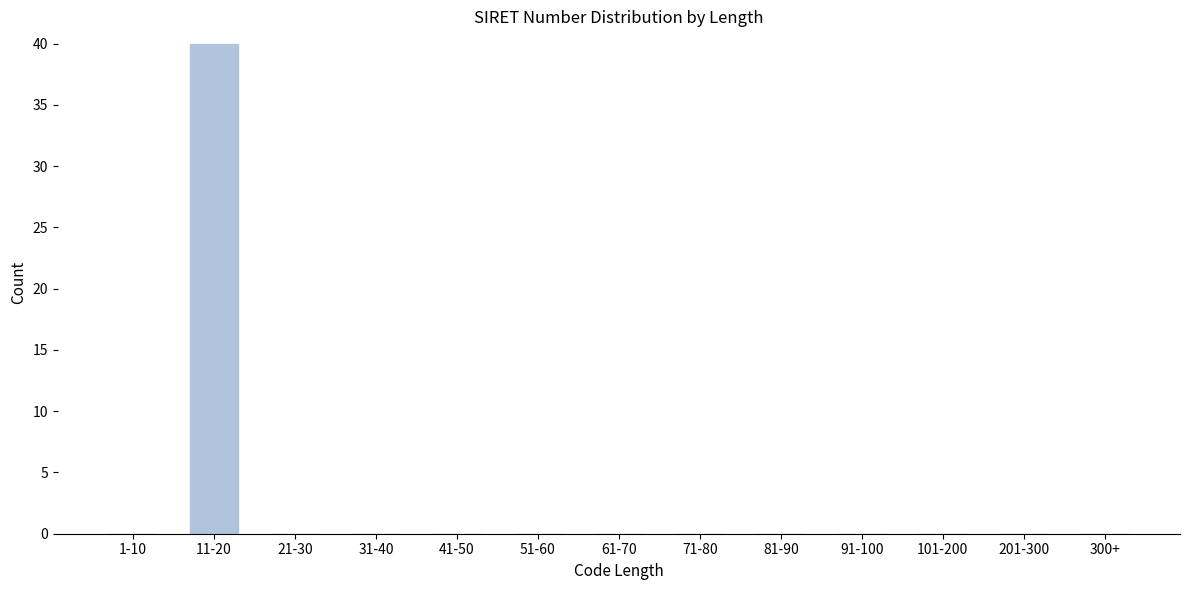

Reading right to left, list all the values displayed in this chart.

300+=0	201-300=0	101-200=0	91-100=0	81-90=0	71-80=0	61-70=0	51-60=0	41-50=0	31-40=0	21-30=0	11-20=40	1-10=0